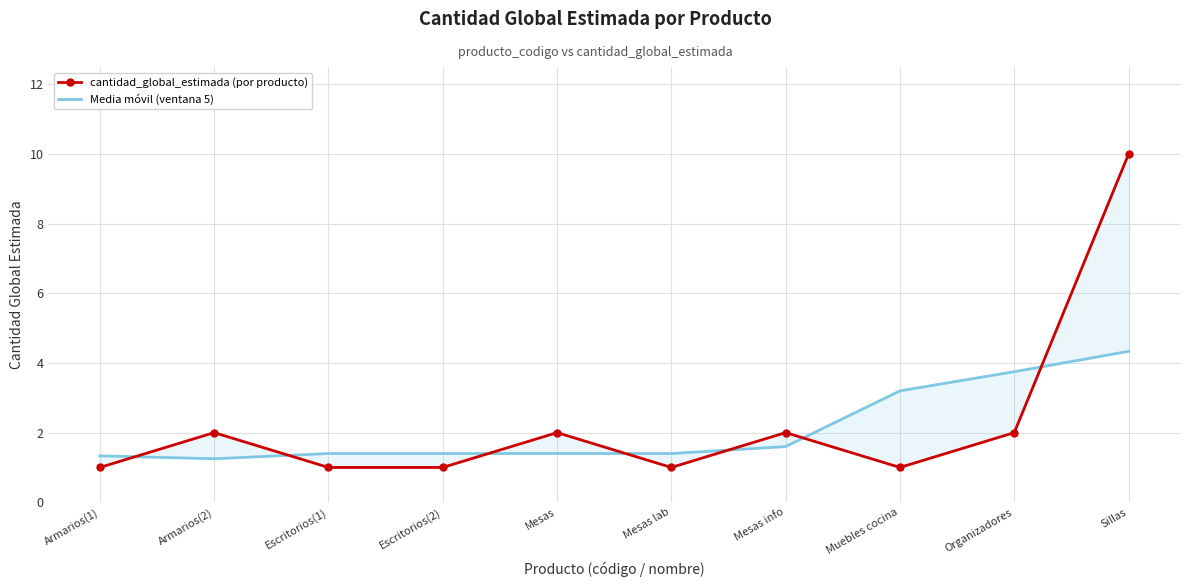

Rank the series by their average value, from lowest to highest.

Media móvil (ventana 5), cantidad_global_estimada (por producto)